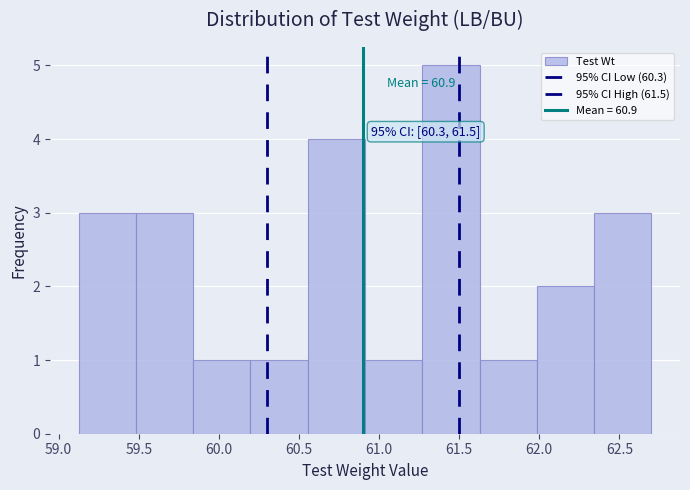

Over which range of the x-axis is the bar tallest?

61.25 to 61.65